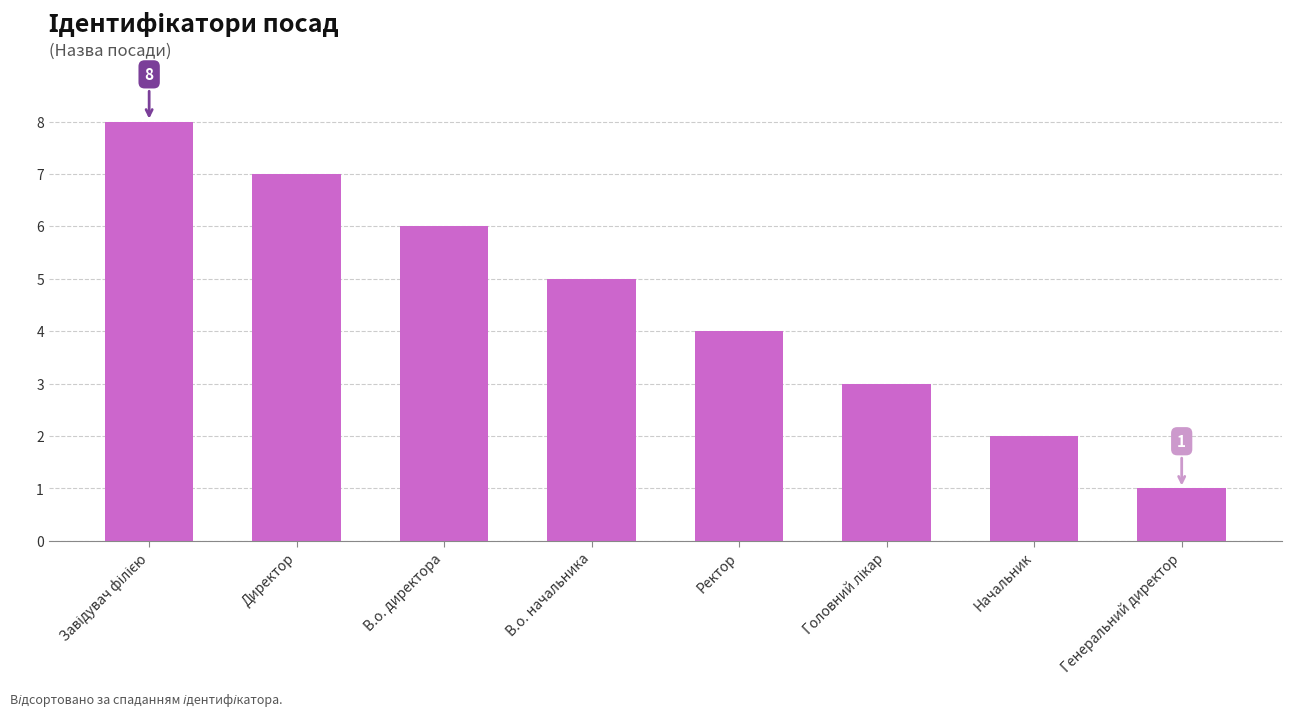

Which category has the lowest value across all series?

Генеральний директор